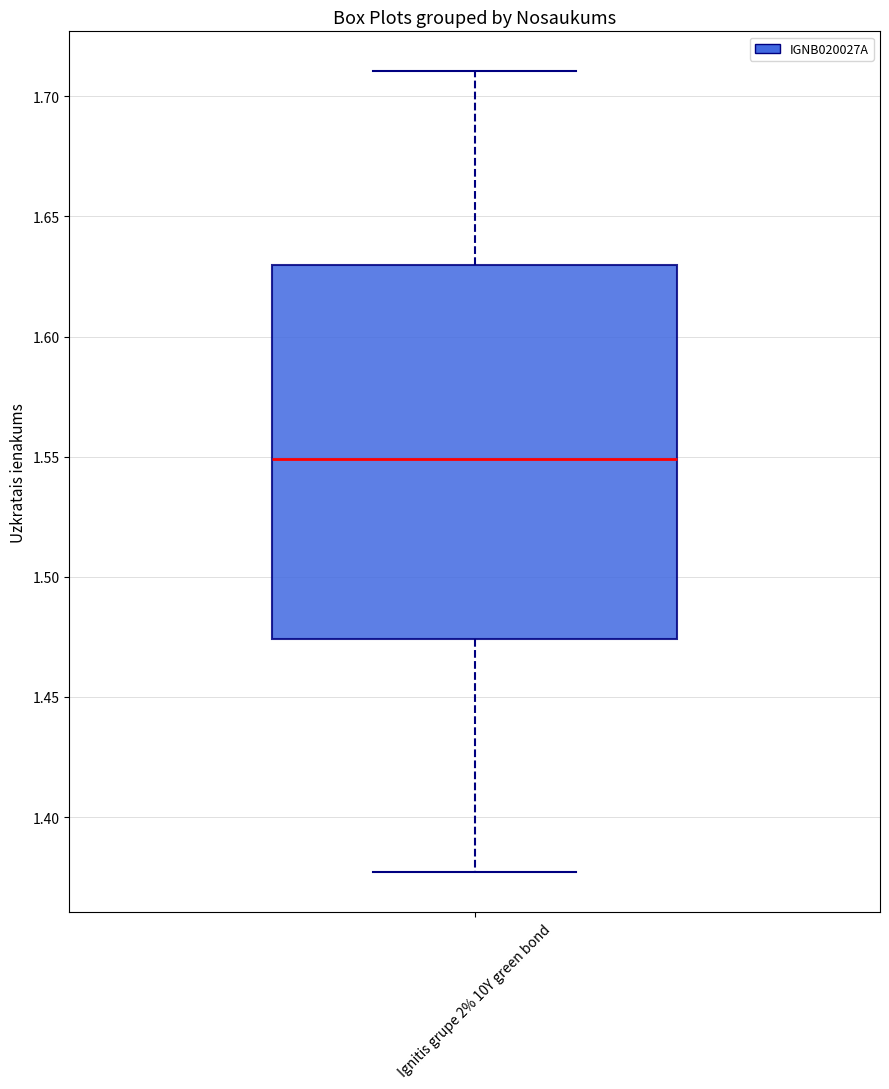

Read this box plot against the y-axis: the position of the median line, the range covered by the box, and the ends of both whiskers. The values are not printed on the chart, so give them approximately, as read against the axis.

median 1.550, box 1.475 to 1.630, whiskers 1.375 to 1.710